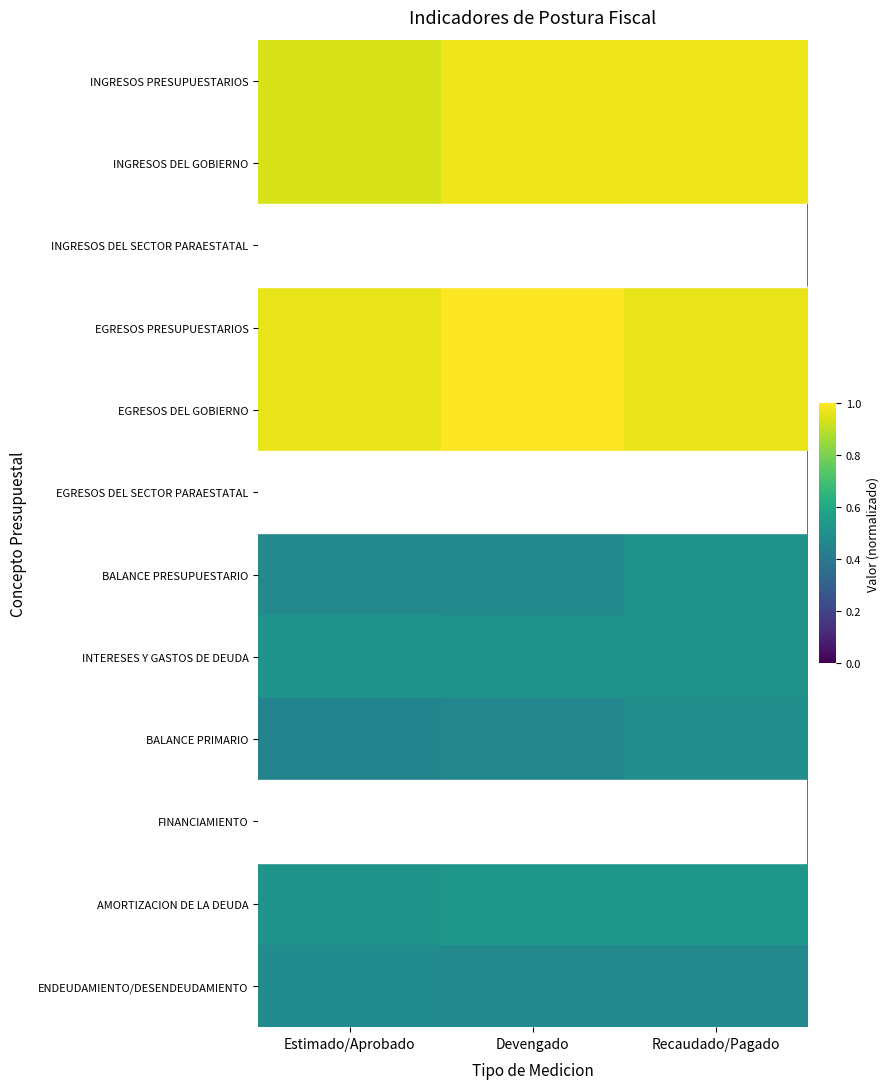

Between Estimado/Aprobado and Recaudado/Pagado, which series saw the biggest shift?

BALANCE PRIMARIO